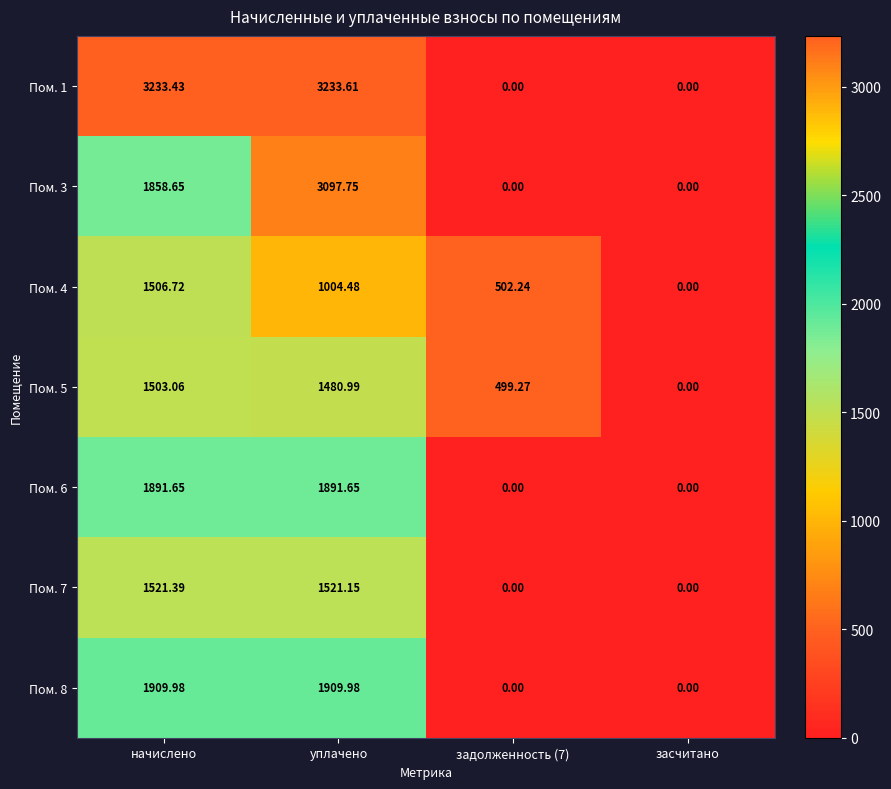

At which label does Пом. 4 reach its peak?

начислено